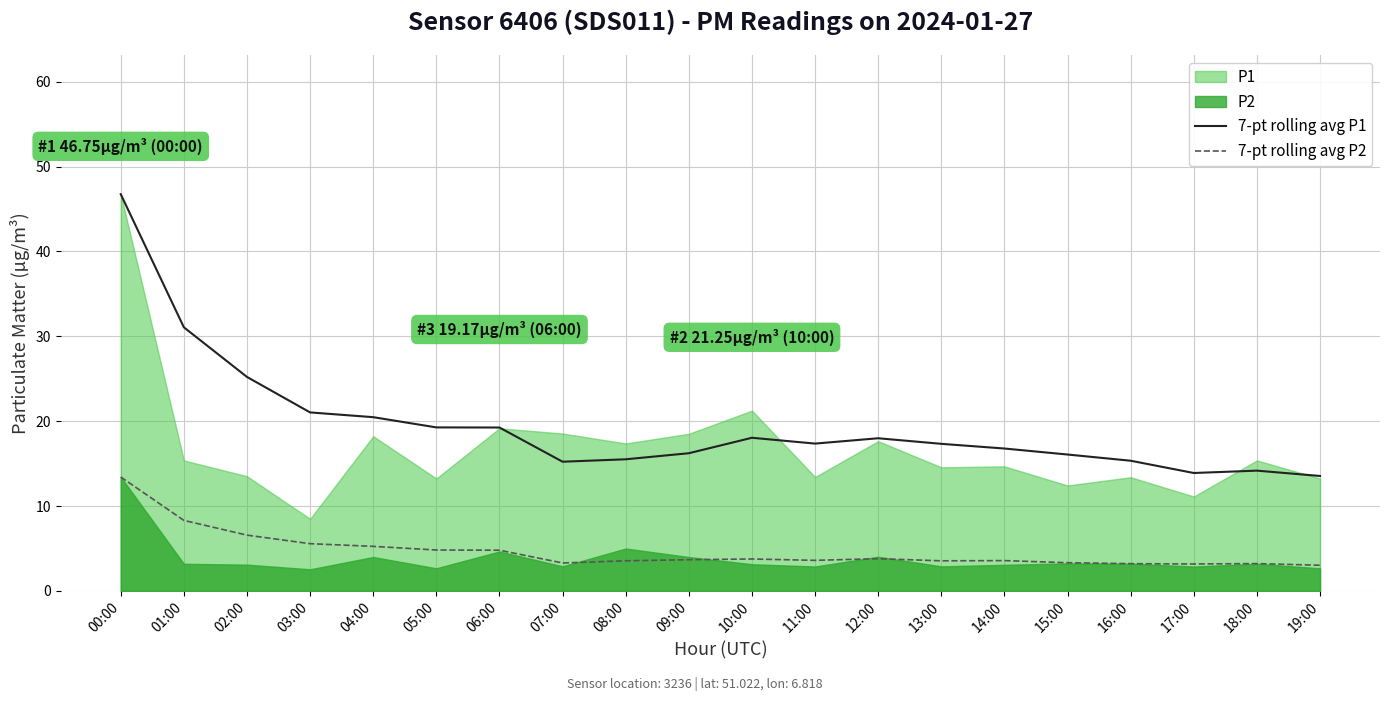

What is the highest value of the 7-pt rolling avg P2 series?

13.4